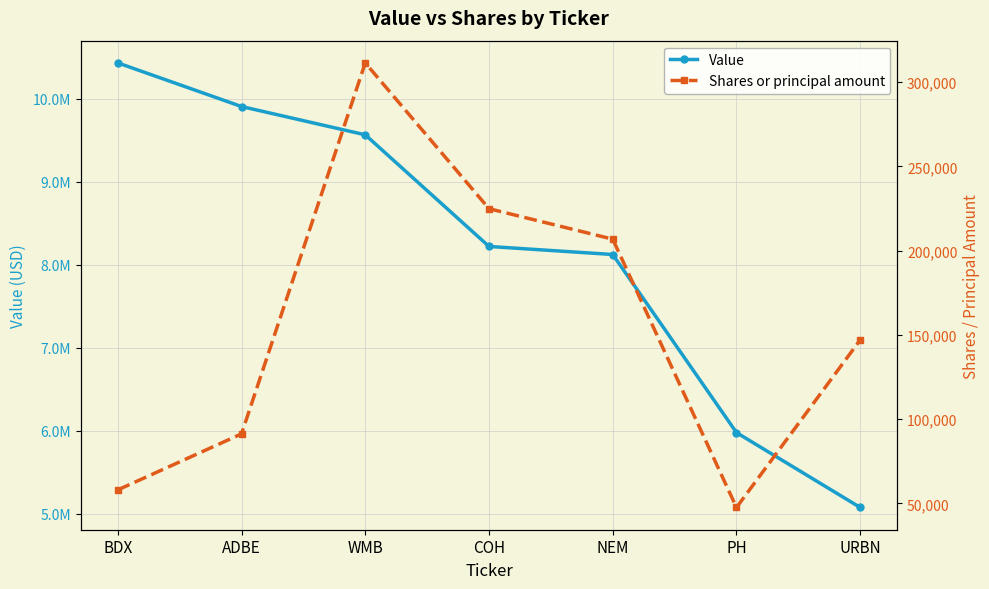

Does the chart have visible grid lines?

Yes